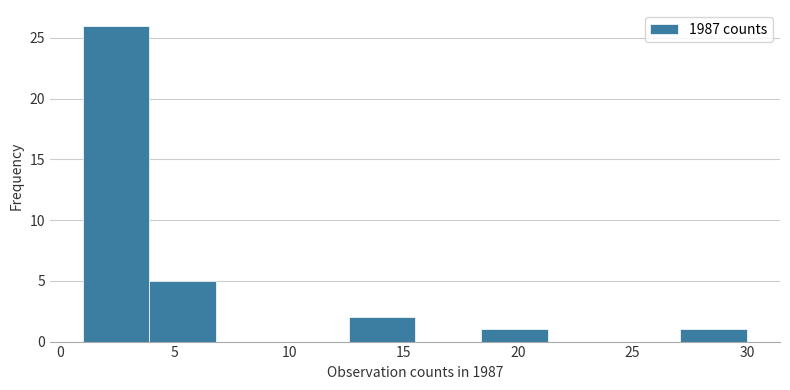

How tall is the bar that spans 18.4 to 21.3 on the x-axis? Neither the bar edges nor the heights are printed on the chart, so give them approximately, as read against the axes.

1